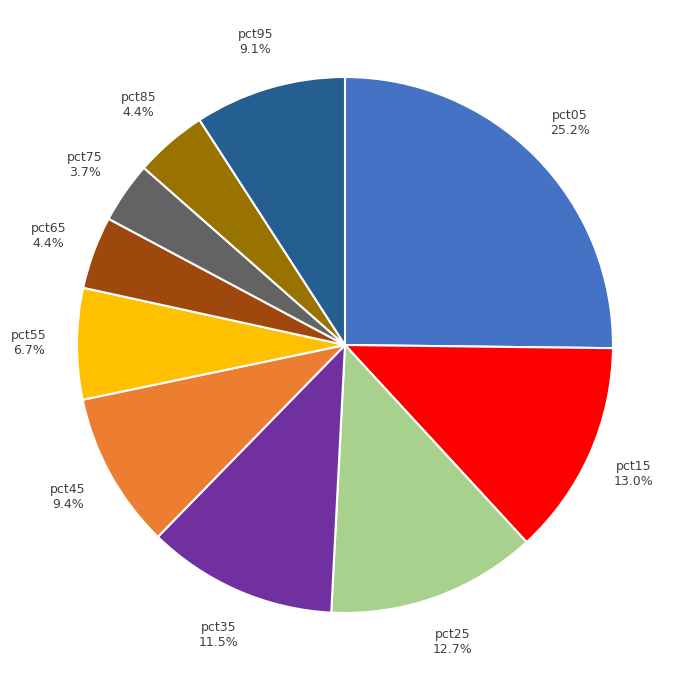

To the nearest percent, what portion does pct65 represent?

4%